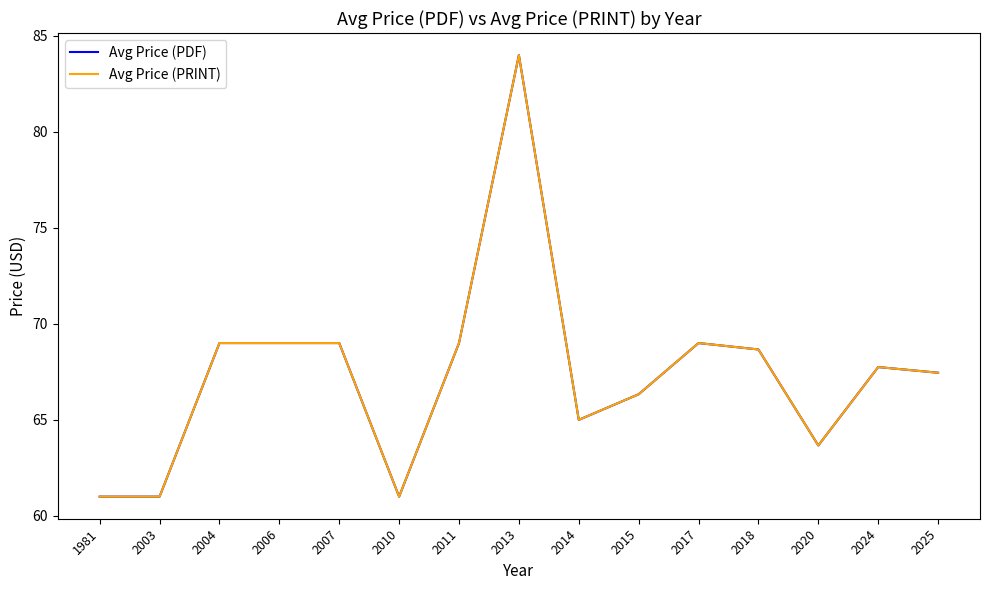

Reading left to right, list all the values displayed in this chart.

Avg Price (PDF): 61.0	61.0	69.0	69.0	69.0	61.0	69.0	84.0	65.0	66.3	69.0	68.7	63.7	67.8	67.5
Avg Price (PRINT): 61.0	61.0	69.0	69.0	69.0	61.0	69.0	84.0	65.0	66.3	69.0	68.7	63.7	67.8	67.5